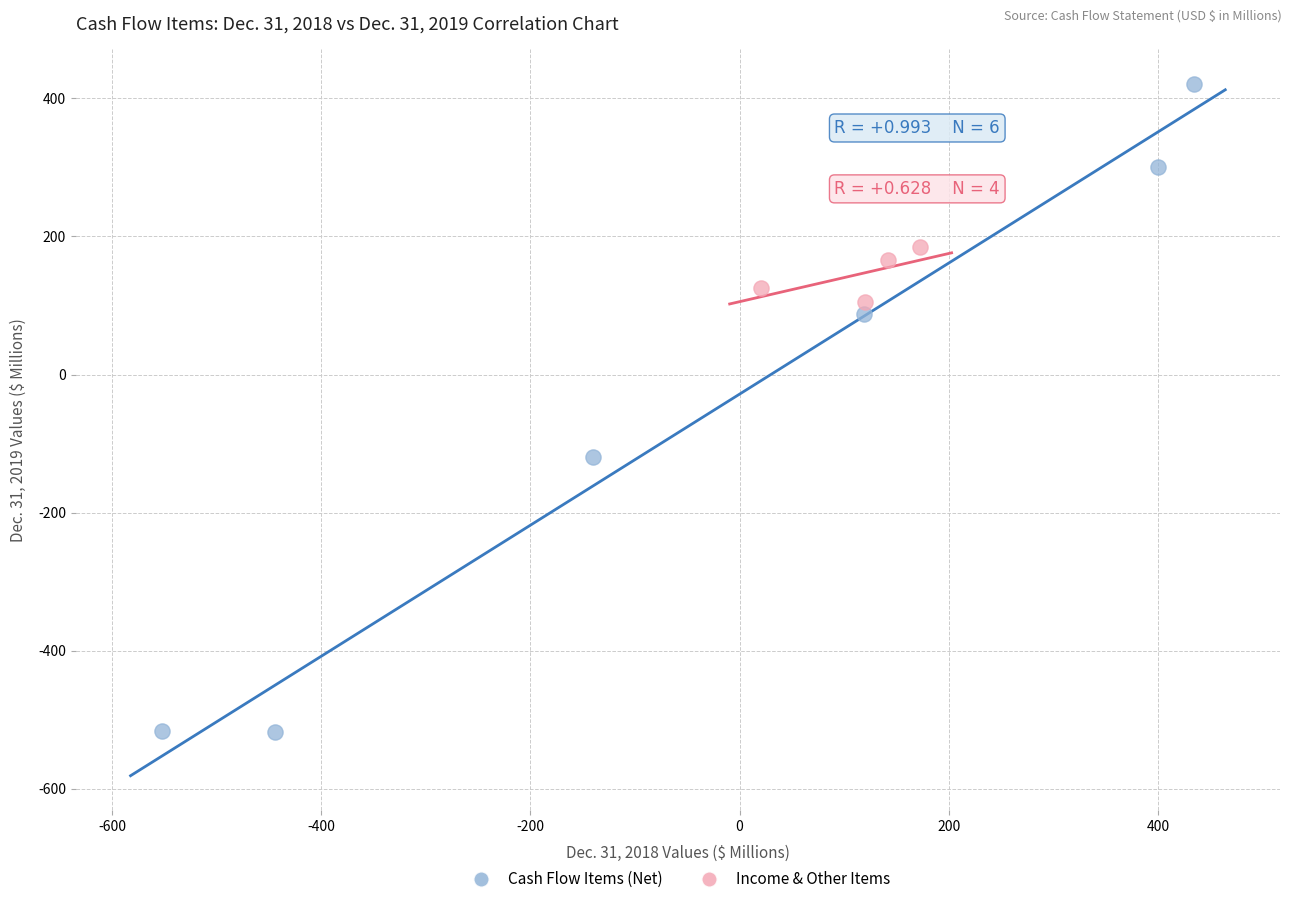

Which series contains the lowest Y value?

Cash Flow Items (Net)